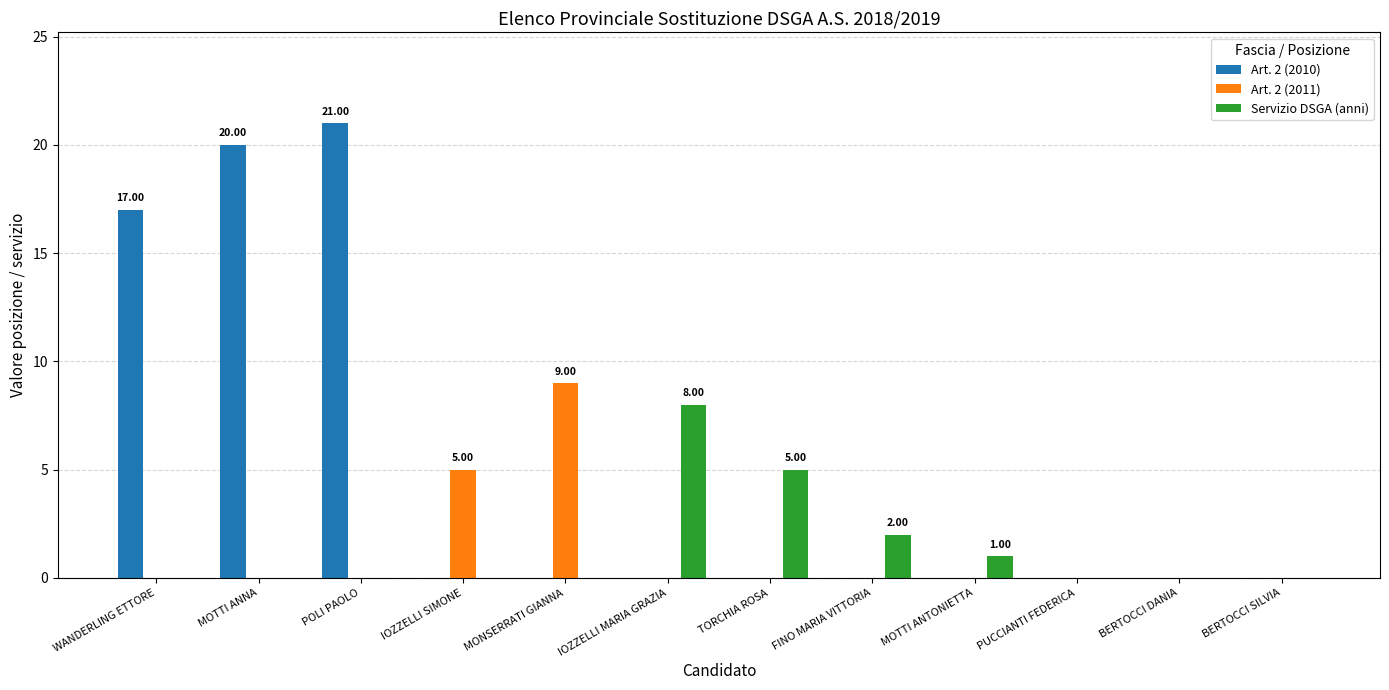

Where is Servizio DSGA (anni) nearest to the value 4?

TORCHIA ROSA